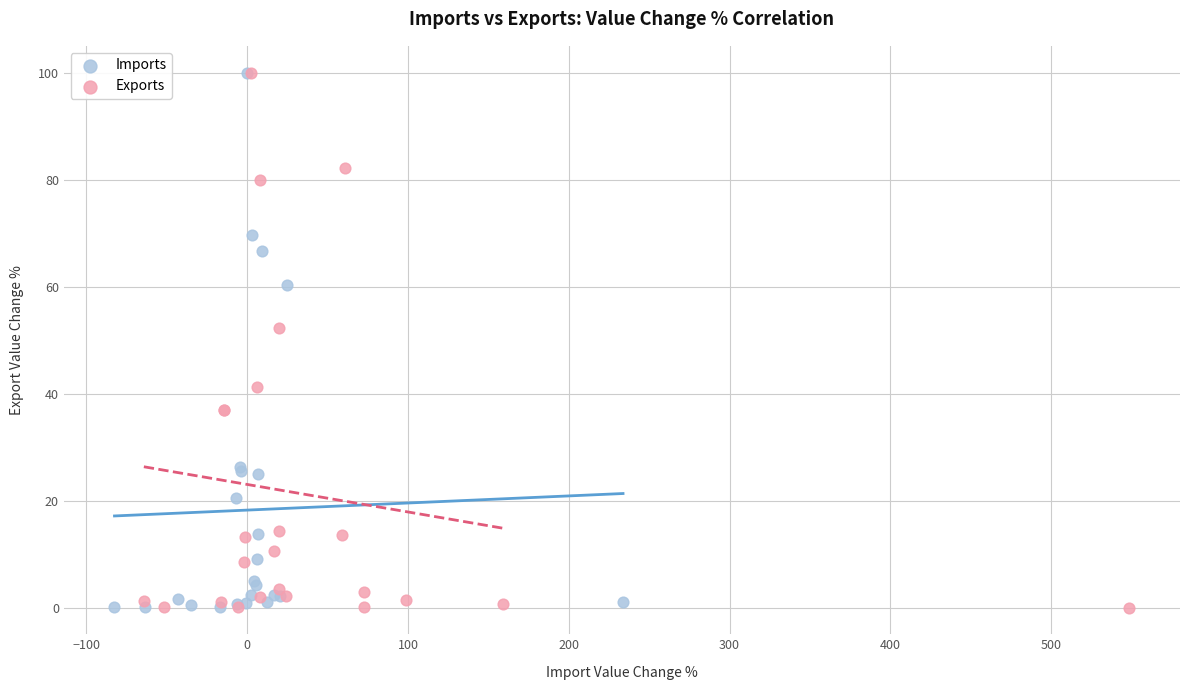

What are all the series names shown in the legend?

Imports, Exports